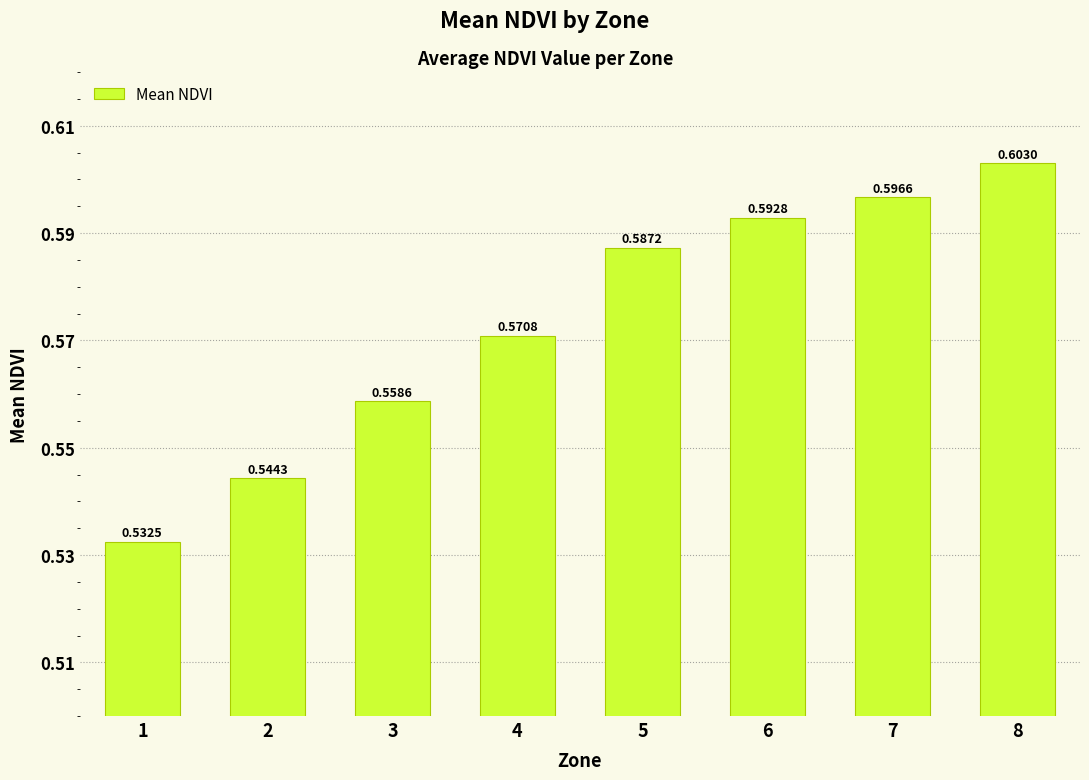

Does the chart contain any negative values?

No